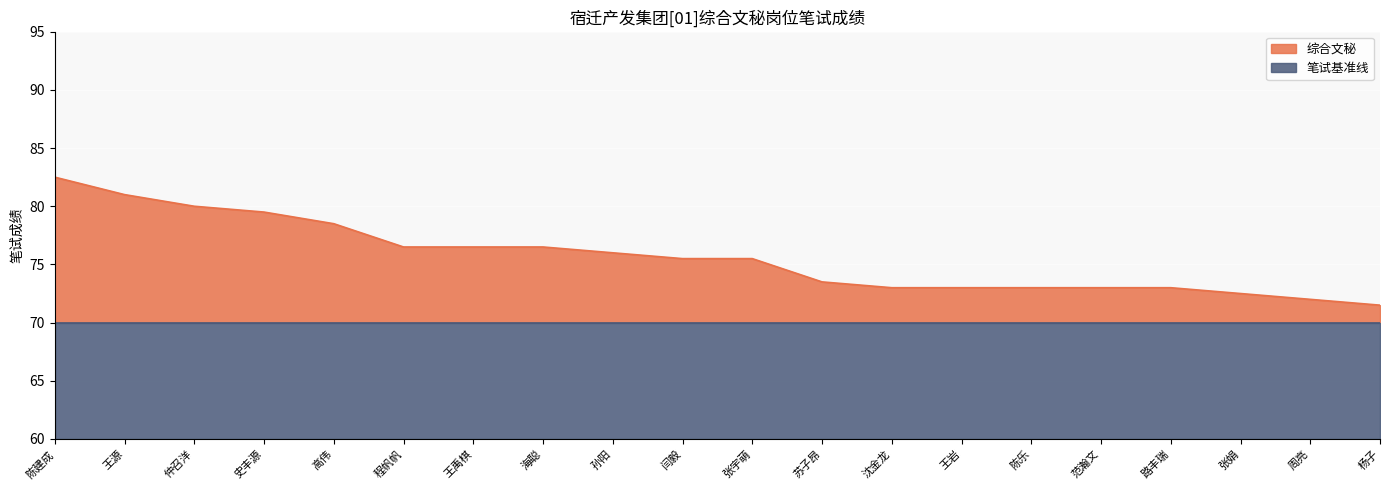

Reading left to right, what are all the values shown in this chart?

陈建成=82.5	王源=81.0	仲召洋=80.0	史丰源=79.5	高伟=78.5	程帆帆=76.5	王禹棋=76.5	海聪=76.5	孙阳=76.0	闫毅=75.5	张宇萌=75.5	苏子昂=73.5	沈金龙=73.0	王岩=73.0	陈乐=73.0	范瀚文=73.0	路丰瑞=73.0	张娟=72.5	周亮=72.0	杨子=71.5